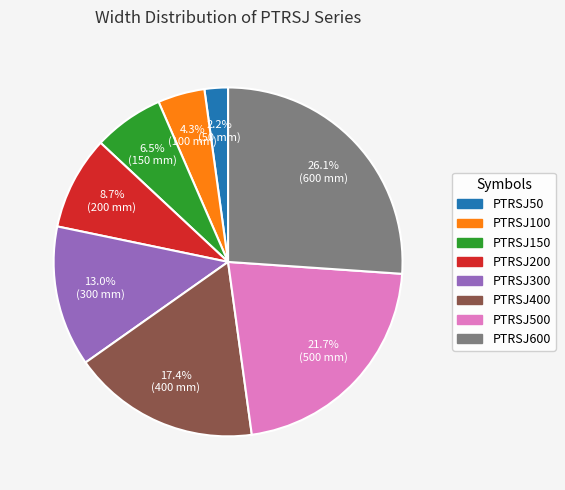

Is there a majority slice in this chart?

No